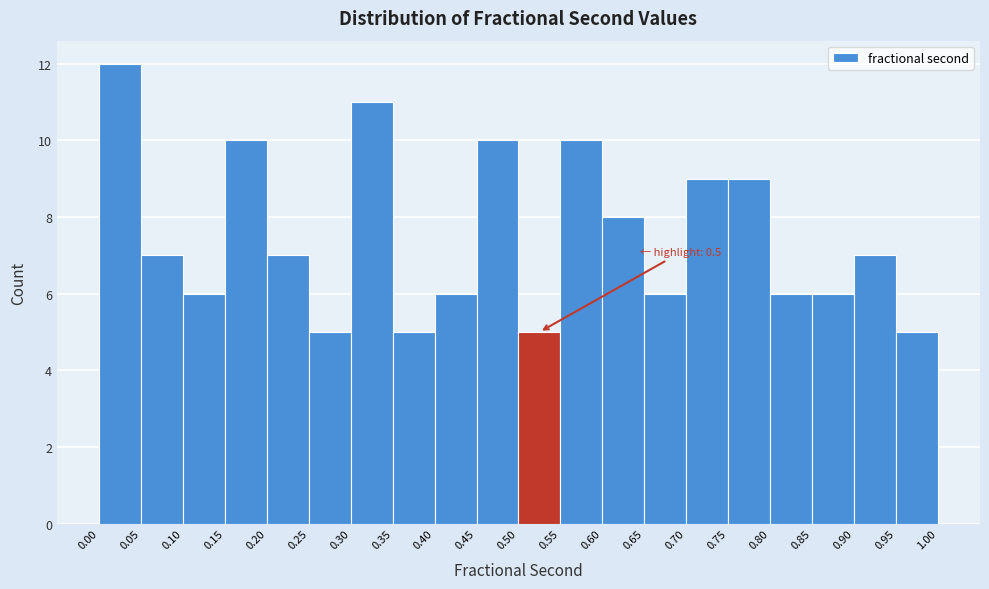

Over which range of the x-axis is the bar tallest?

0.00 to 0.05